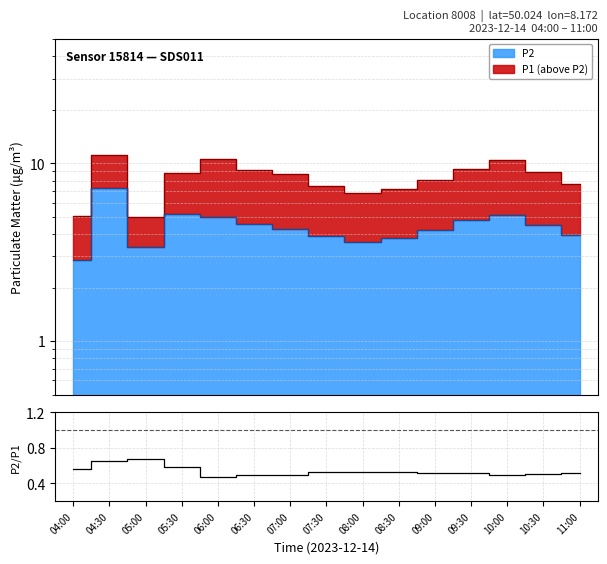

What is the minimum value shown in the chart?

0.5